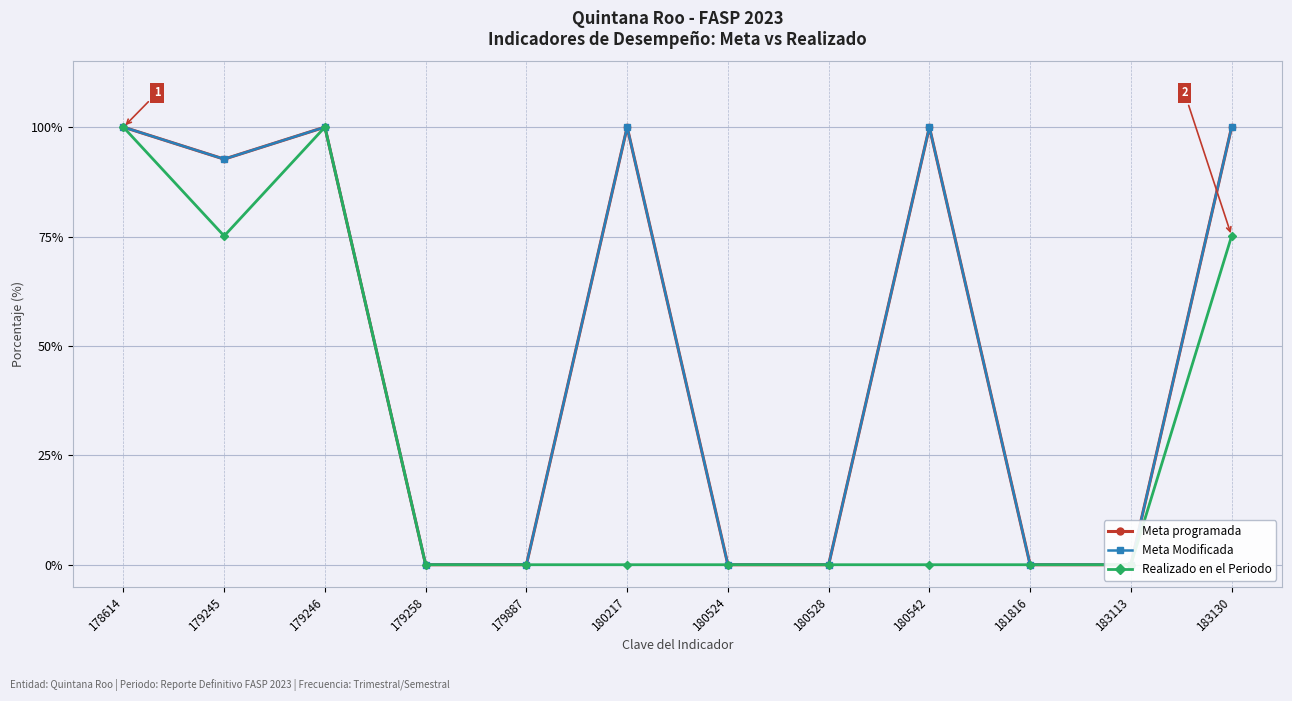

How many interior local peaks does the Meta Modificada series have?

3